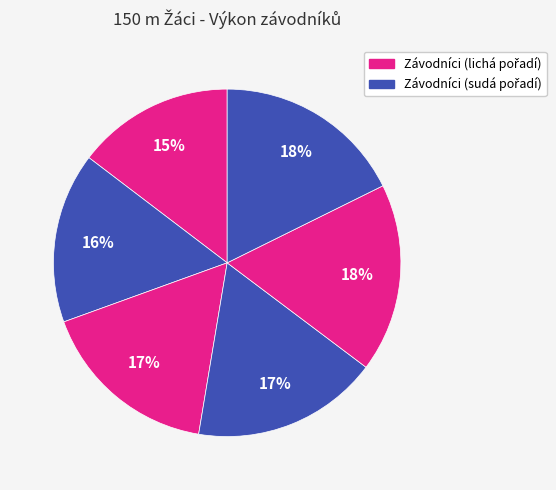

Count the number of slices in the pie.

6